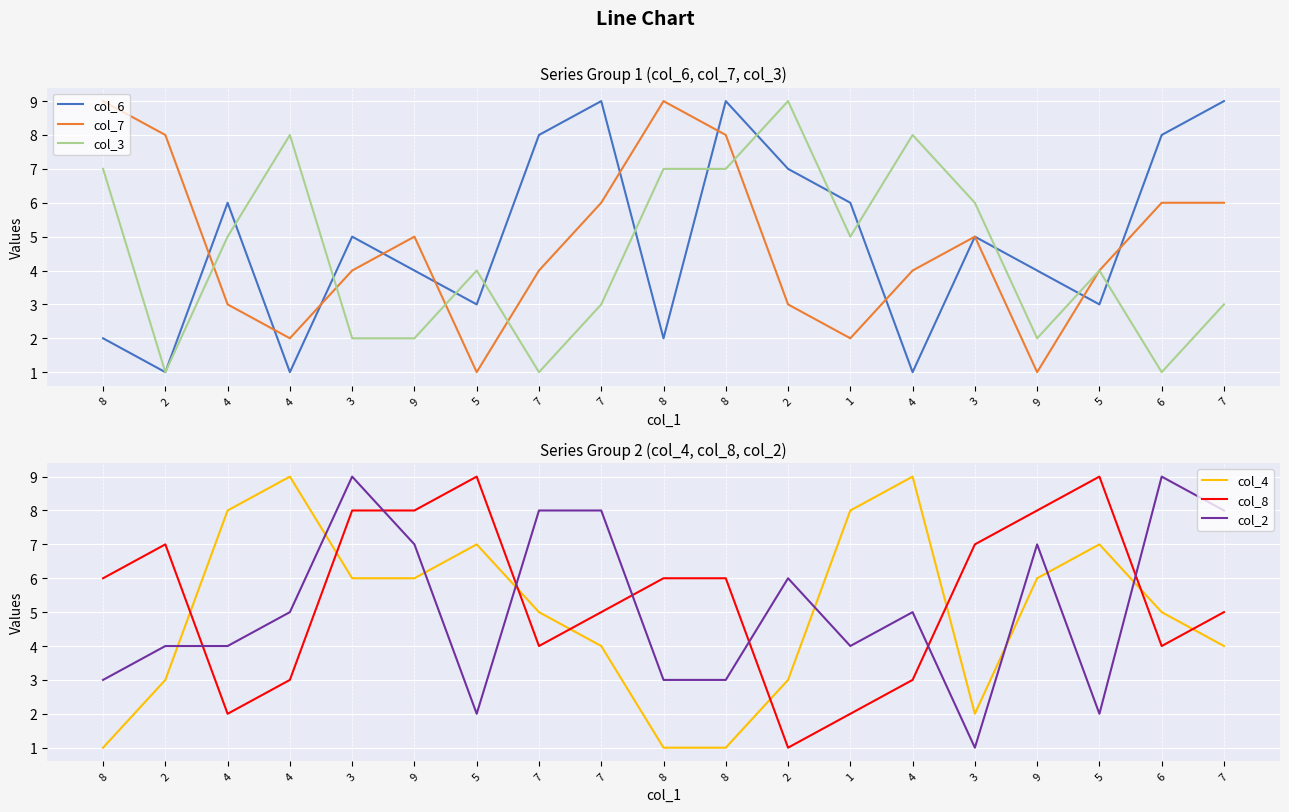

How many lines are shown in the chart?

6